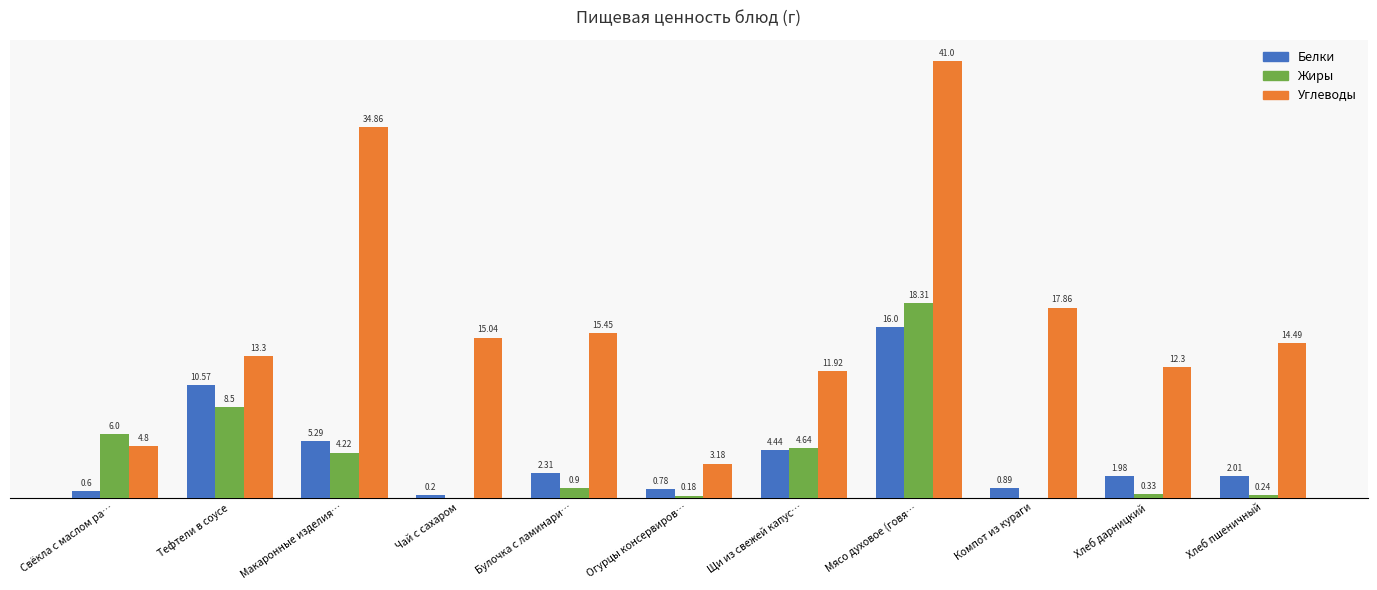

Which category has the highest value in the Белки series?

Мясо духовое (говя…